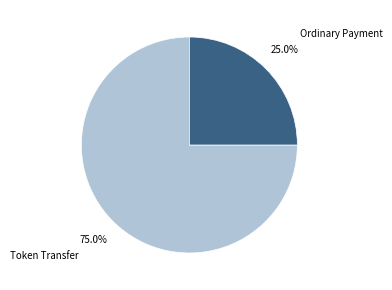

Is it true that Ordinary Payment is 25% of the pie?

True